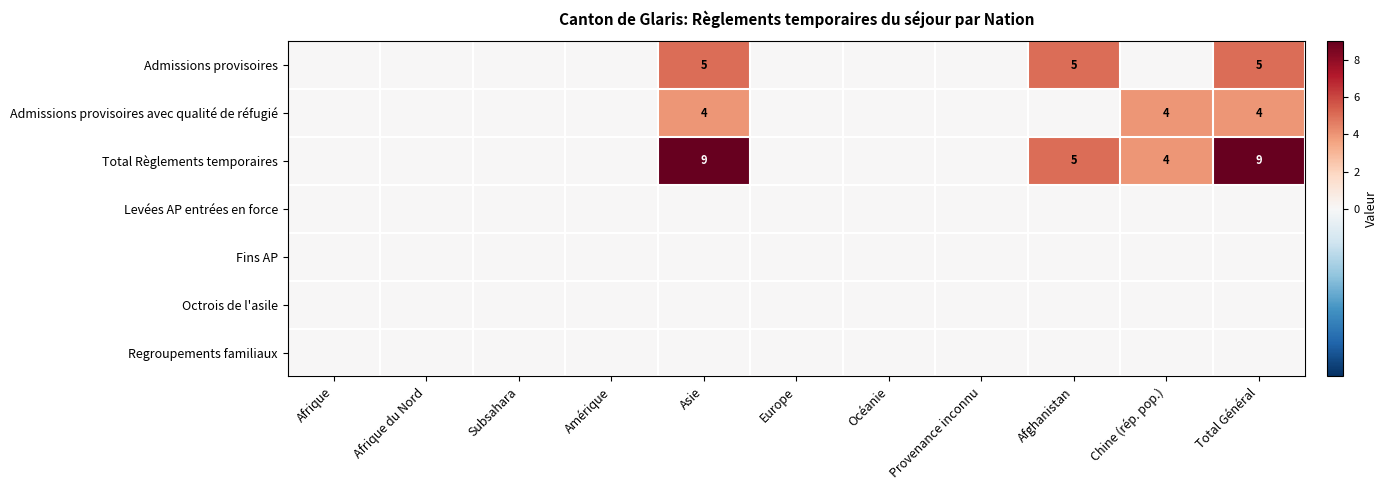

How many series are shown in this chart?

7